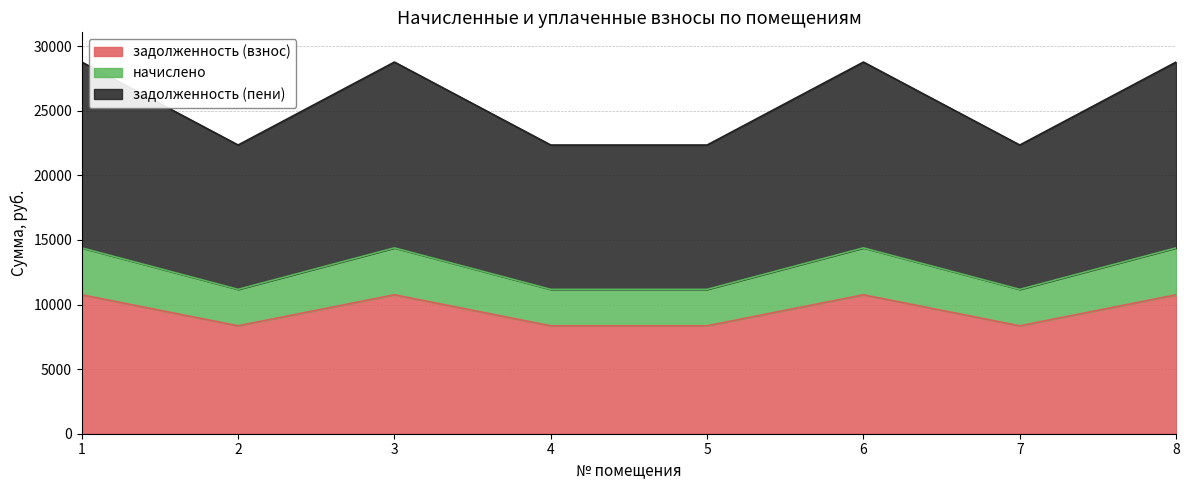

What is the average value of the задолженность (взнос) series?

9552.0